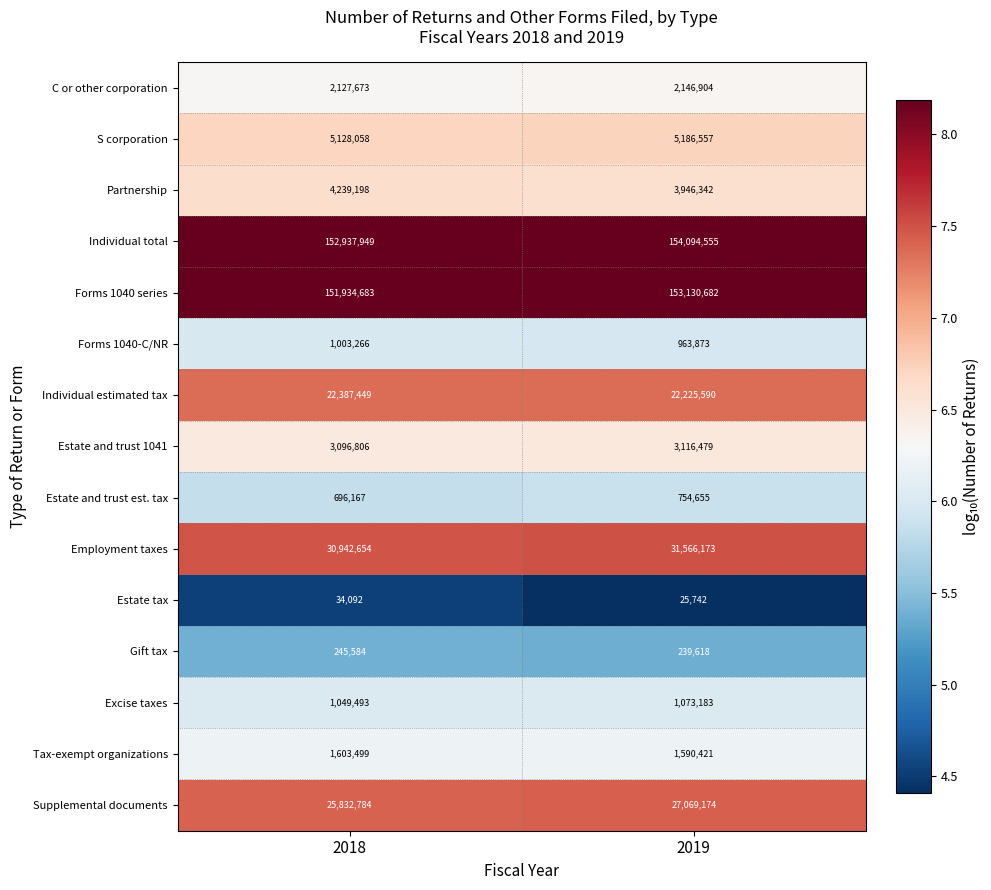

Count the number of categories in the chart.

2